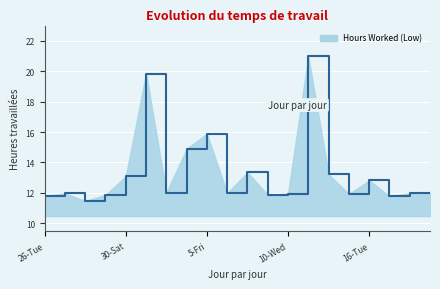

What is the difference between the maximum and minimum values?

9.5